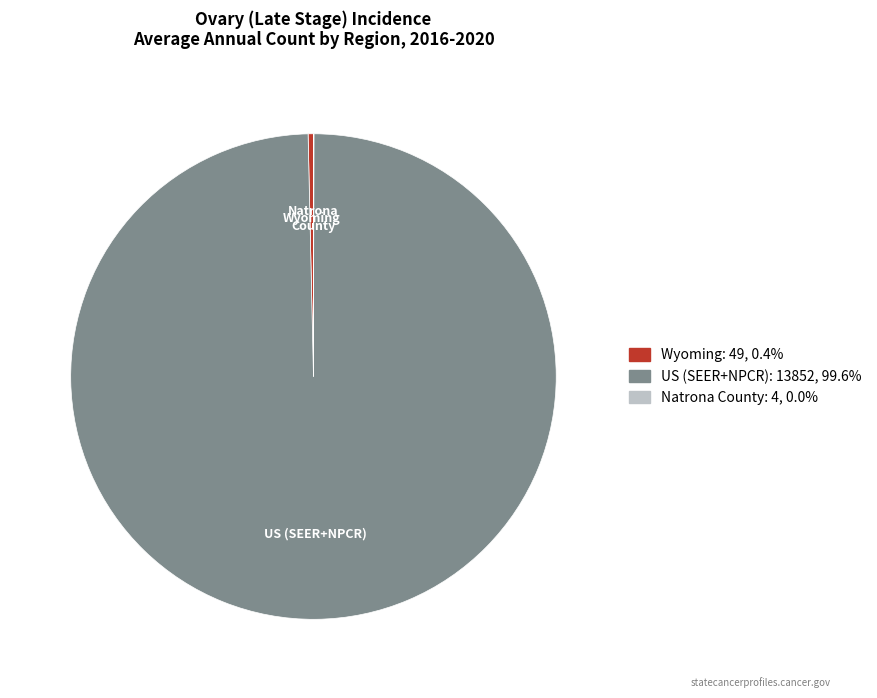

Between US (SEER+NPCR) and Wyoming, which is larger?

US (SEER+NPCR)